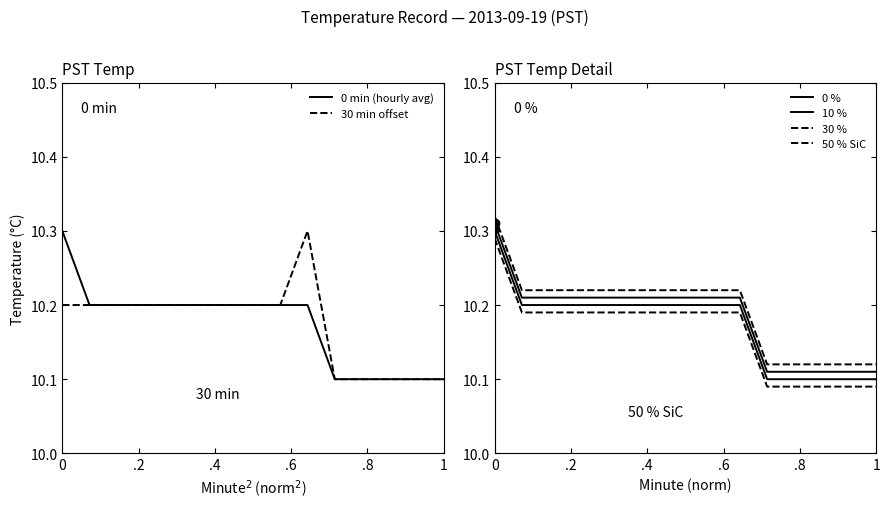

What is the maximum value for 30 min offset?

10.3